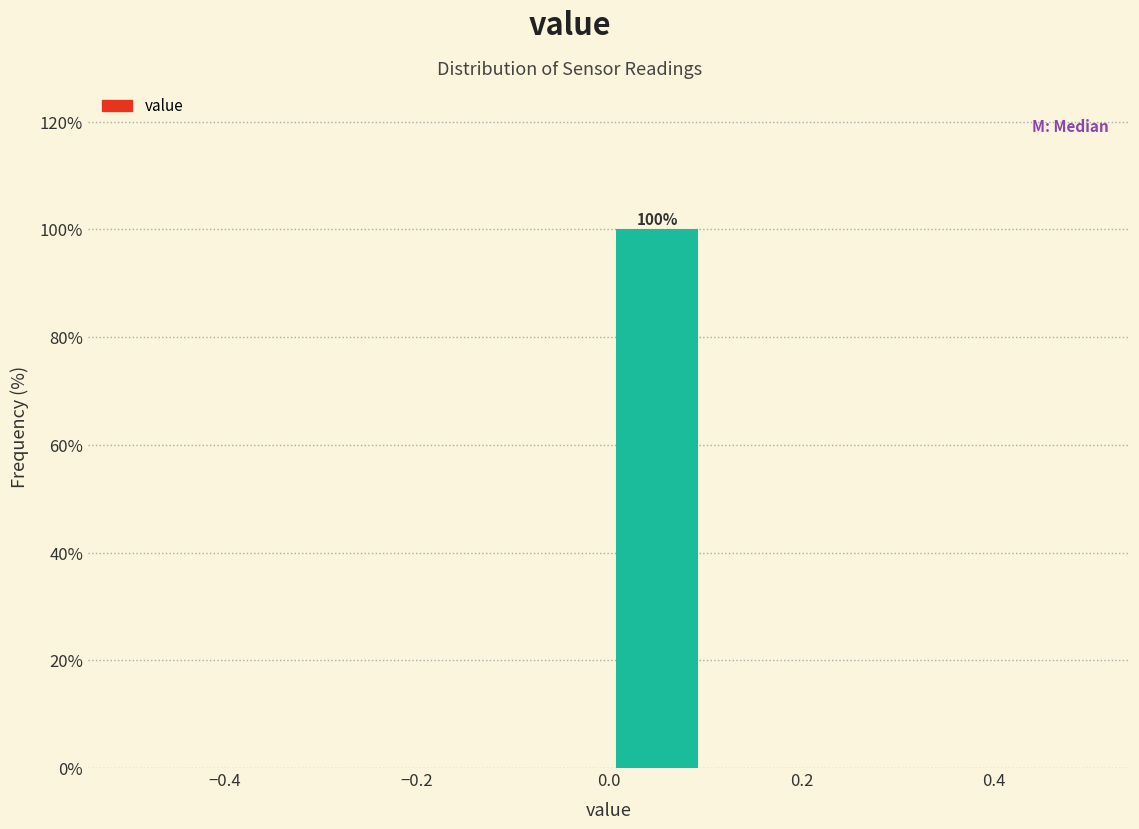

Which range on the x-axis has the tallest bar?

0.0 to 0.1